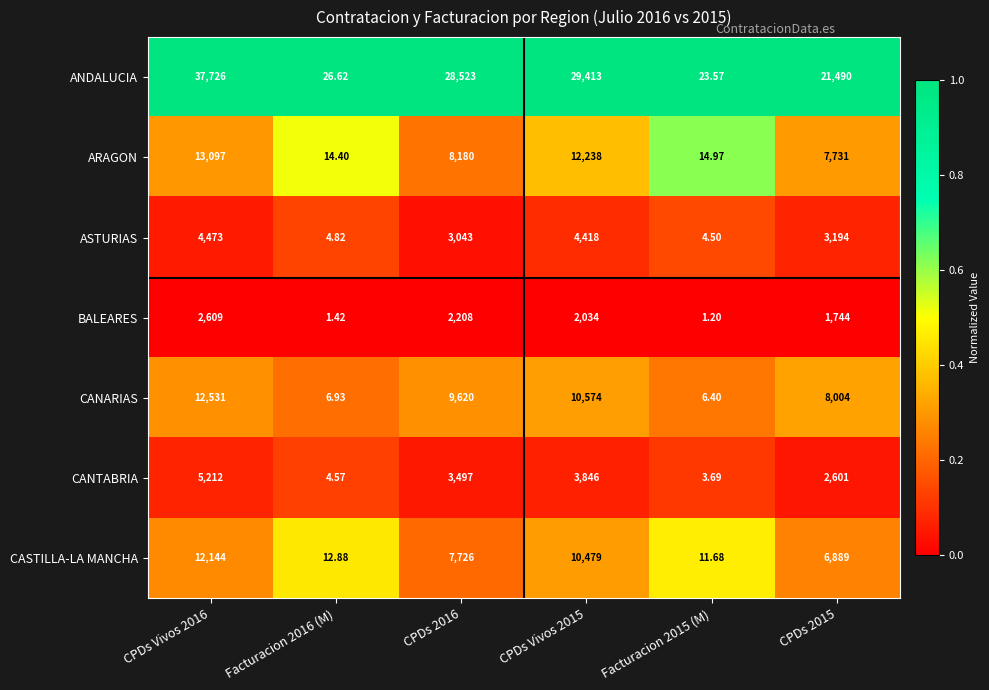

What is the greatest value displayed?

37726.0